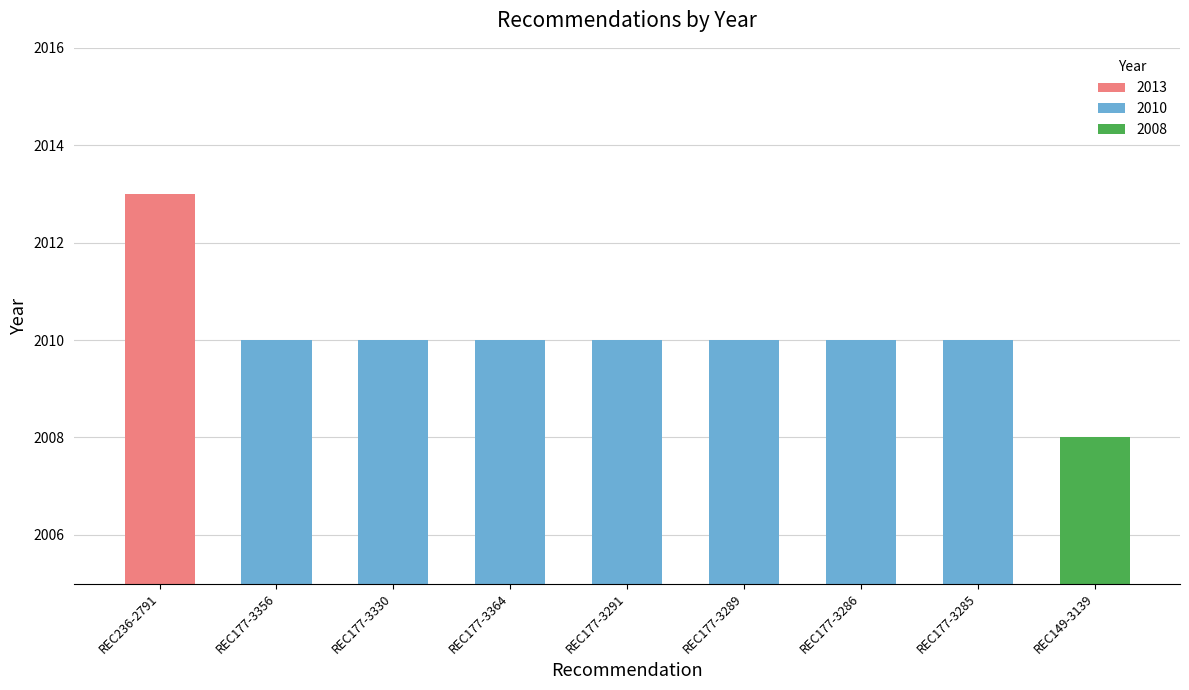

What is the minimum value shown in the chart?

2008